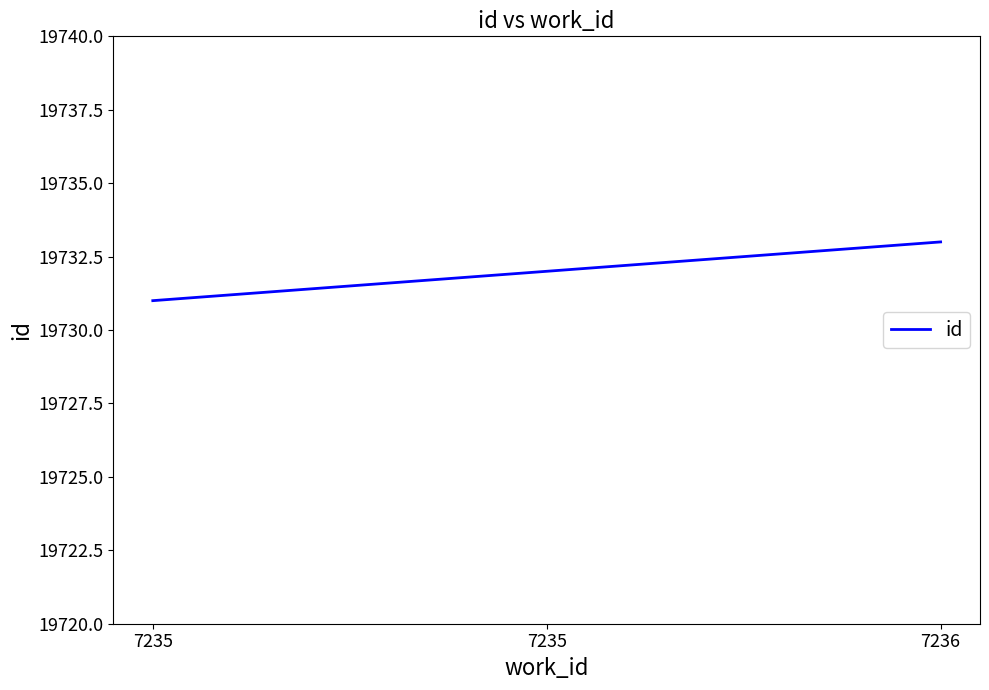

How many values are between 19731 and 19733?

3